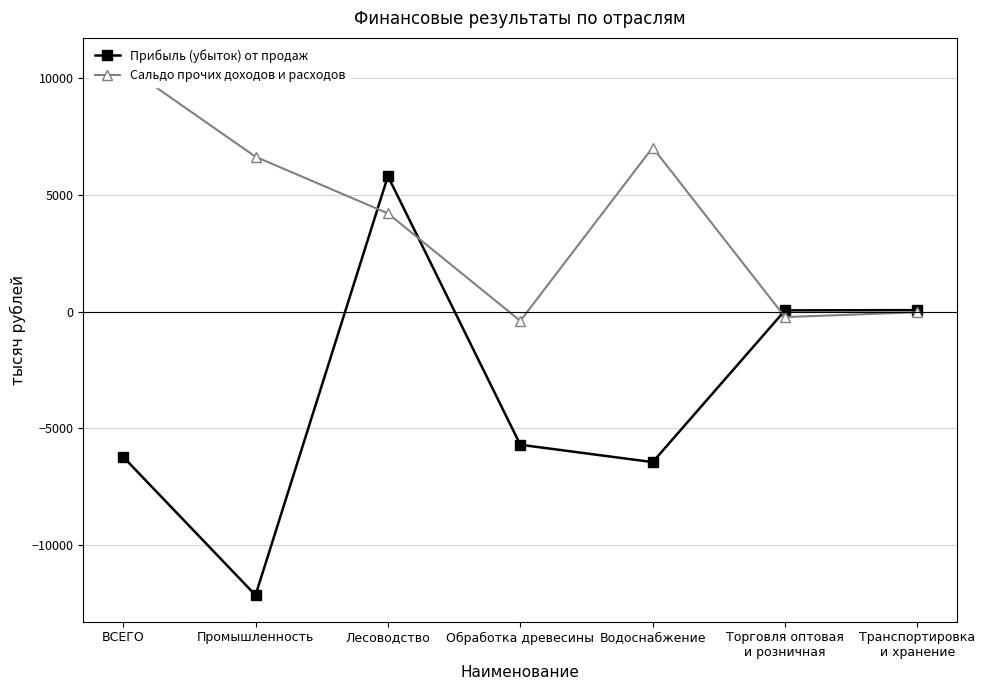

True or false: Сальдо прочих доходов и расходов and Прибыль (убыток) от продаж cross at least once.

True